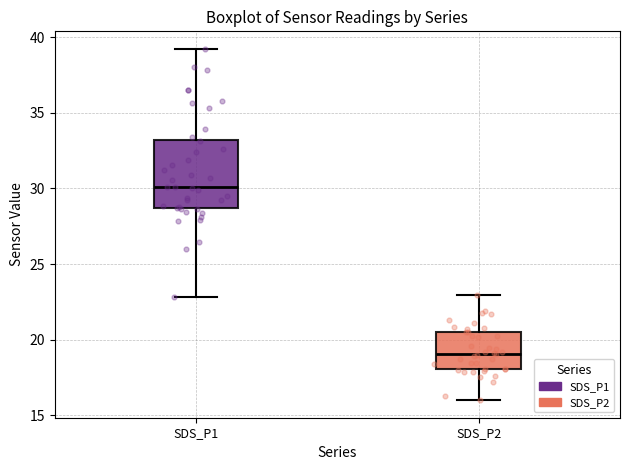

Which box is the tallest, from its lower edge to its upper edge?

SDS_P1